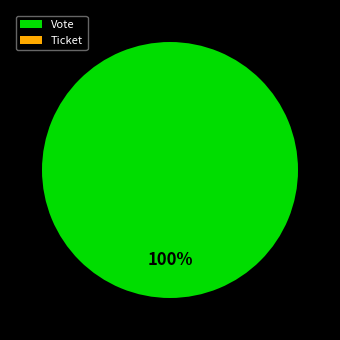

Does any single category account for the majority?

Yes